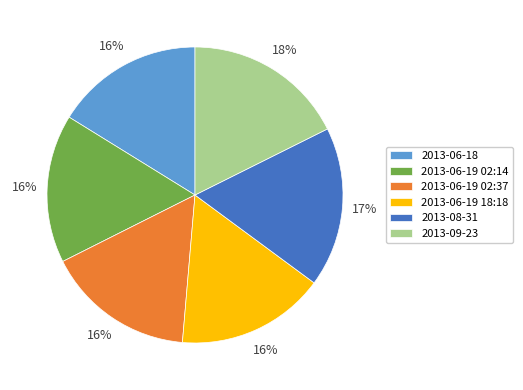

True or false: 2013-06-19 02:14 accounts for 22% of the total.

False